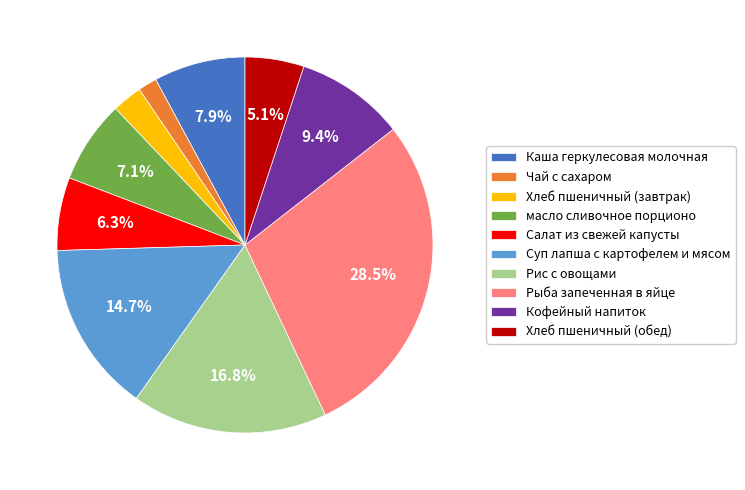

Count the number of slices in the pie.

10